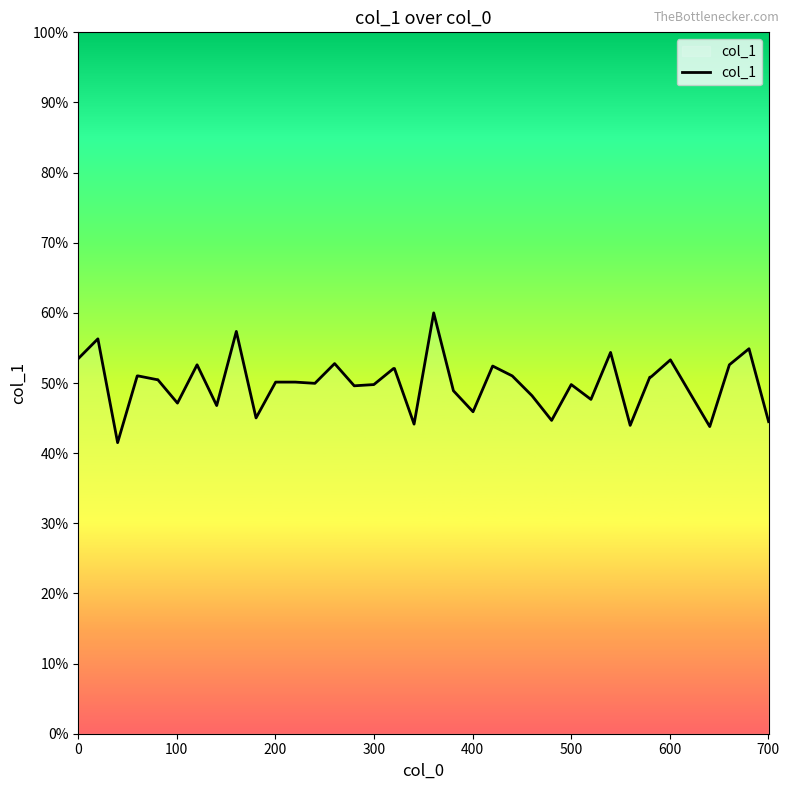

How many series are shown in this chart?

1